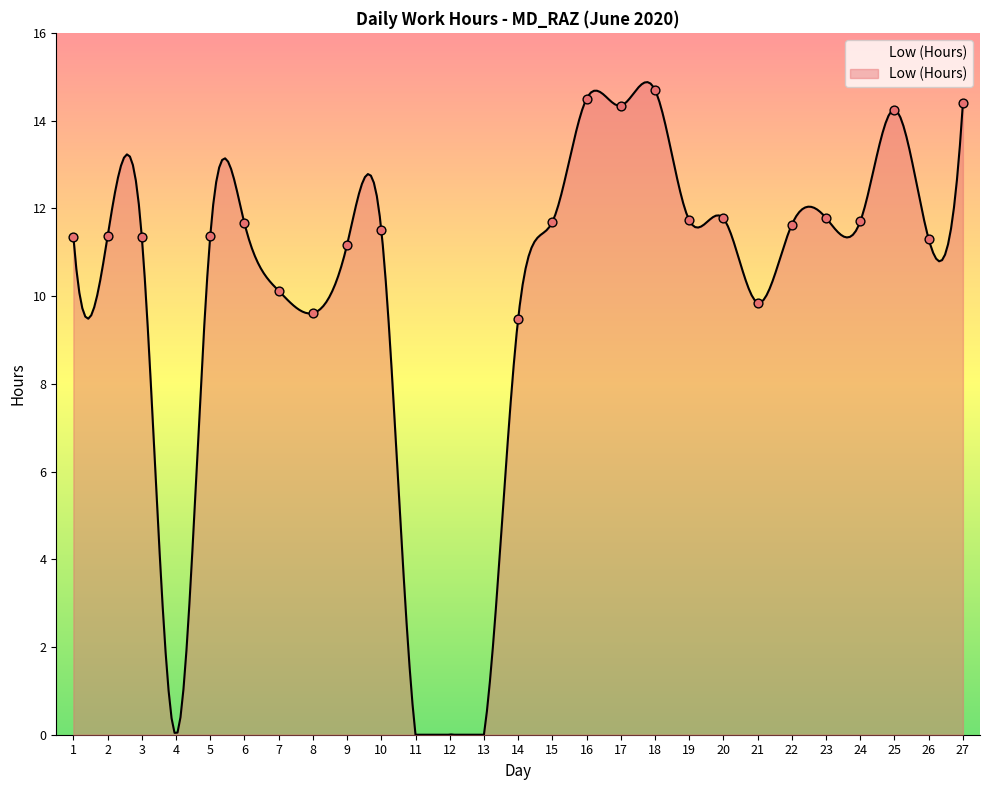

What is the change in value from 13 to 19?

+11.7